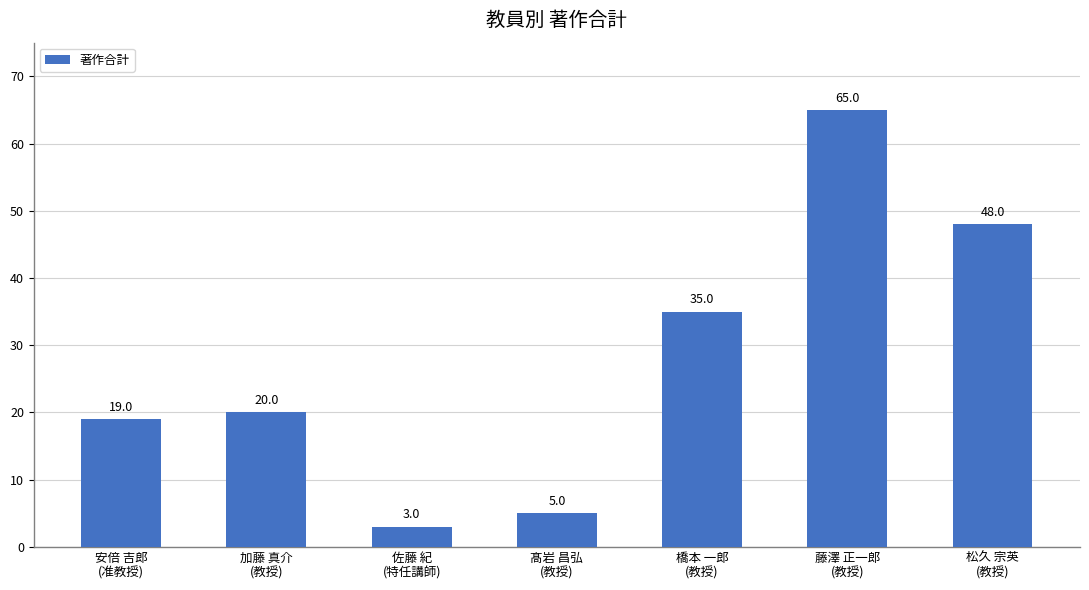

Reading left to right, transcribe all the data shown in this chart.

19	20	3	5	35	65	48